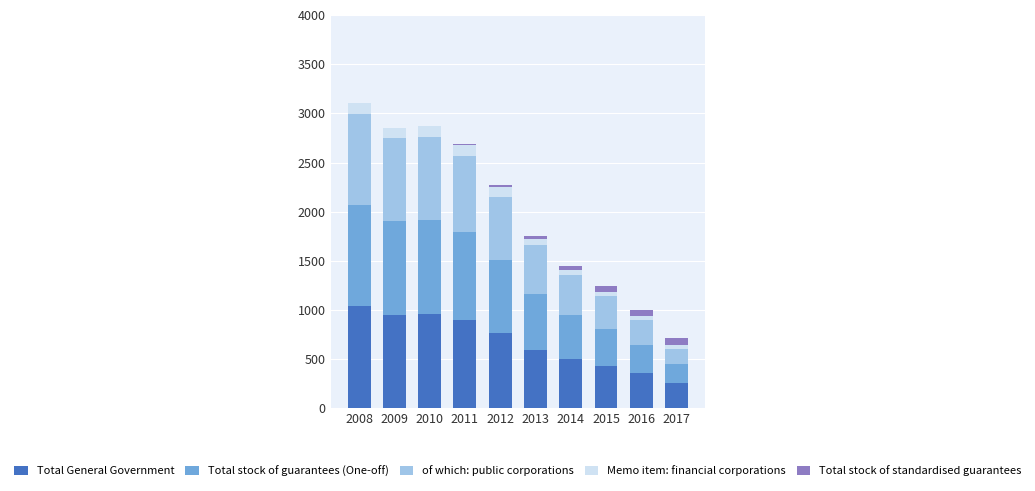

The Total General Government series shows 356.9 at 2016. True or false?

True